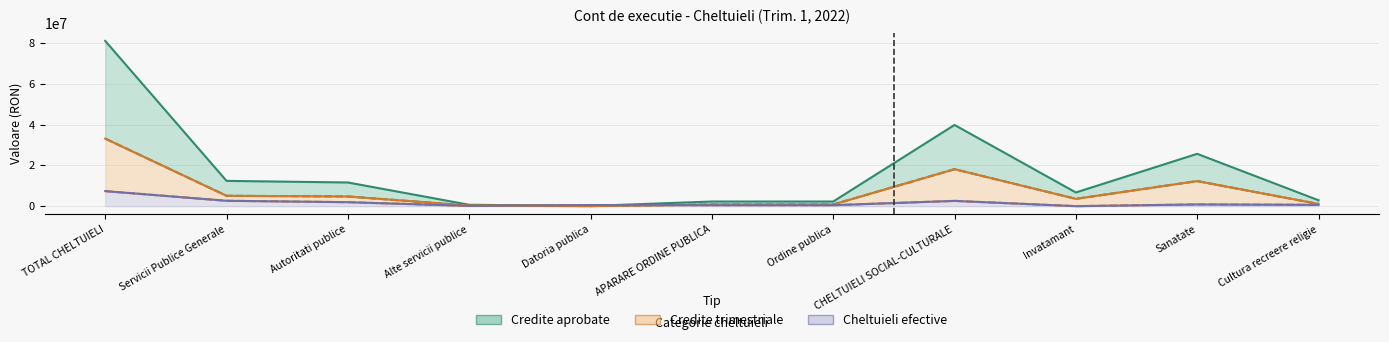

True or false: trimestriale has more than 1 interior local peaks.

True